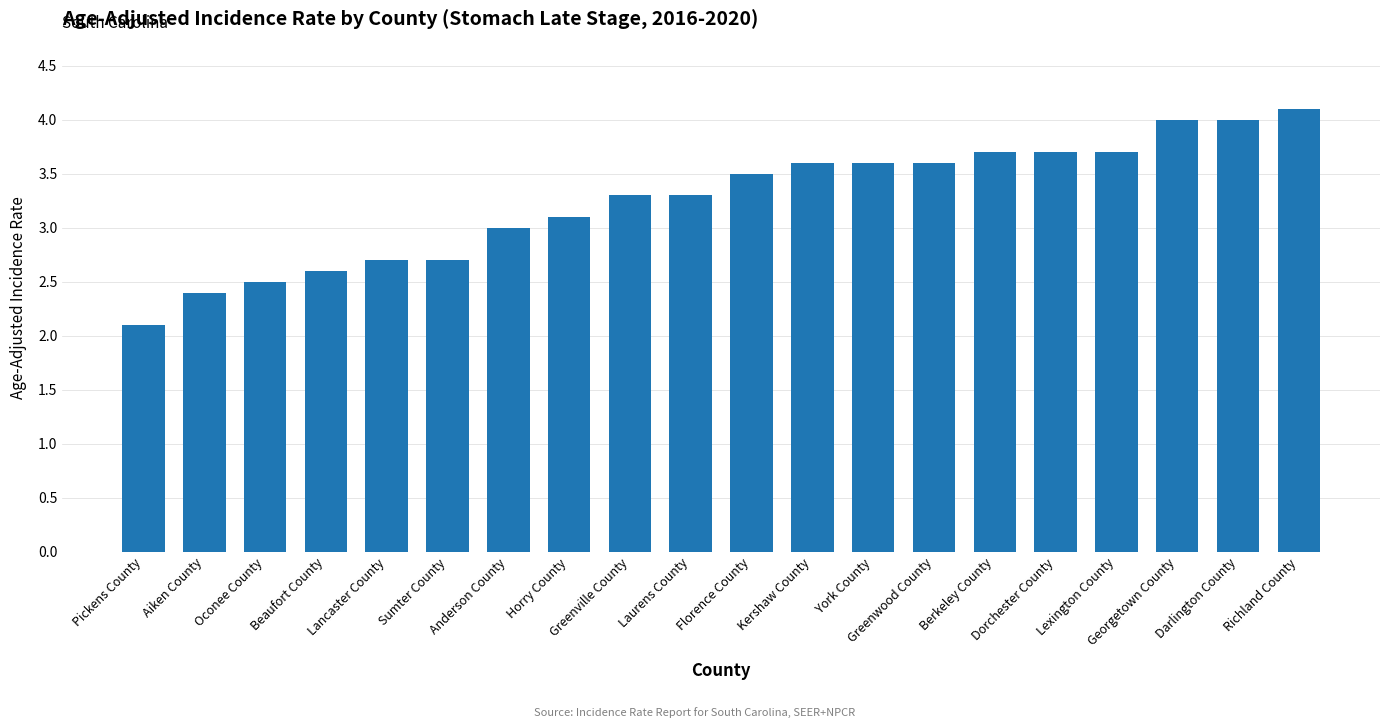

What position from the right is Aiken County?

19